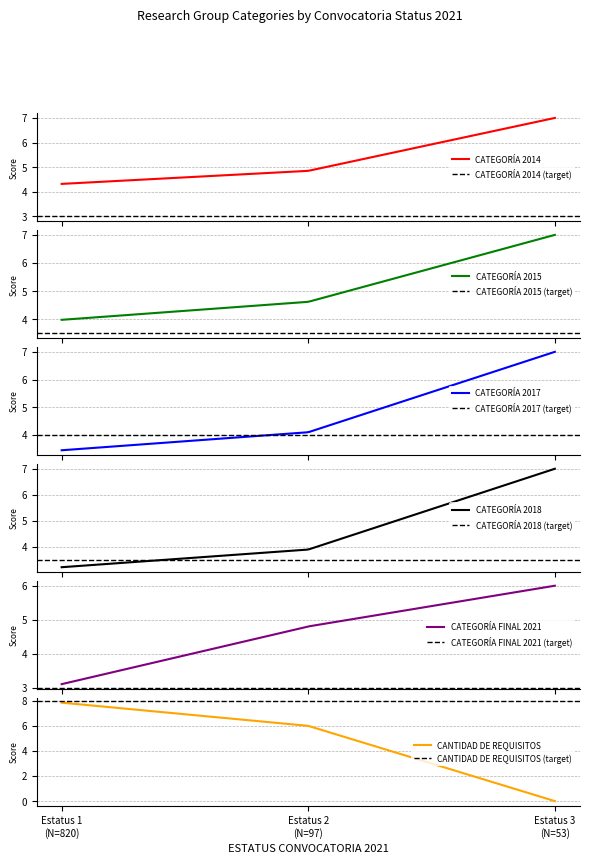

What is the difference between the maximum and minimum values in the CATEGORÍA 2015 series?

3.0